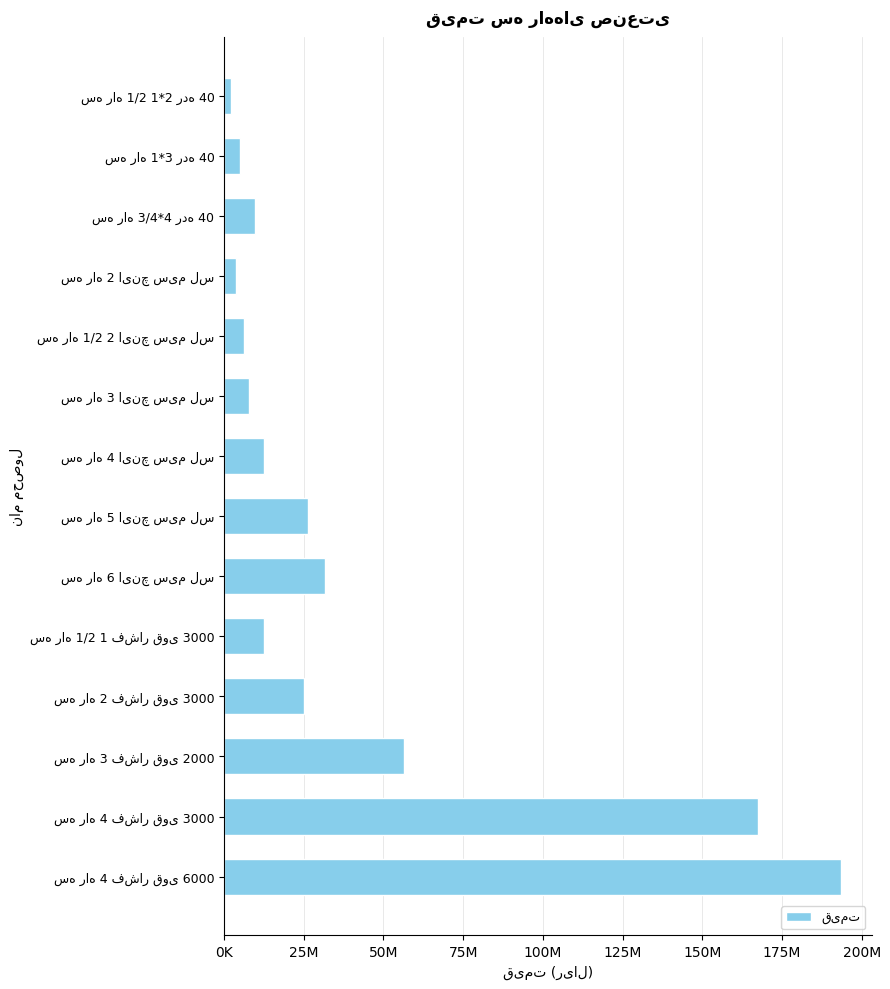

Are the bars horizontal?

Yes